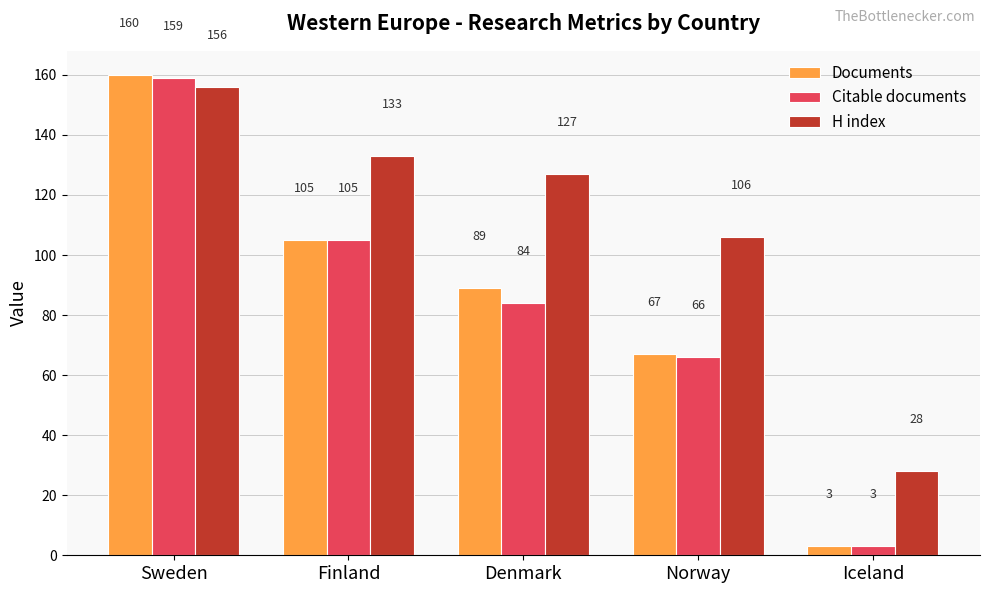

Rank the series by their maximum value, from lowest to highest.

H index, Citable documents, Documents